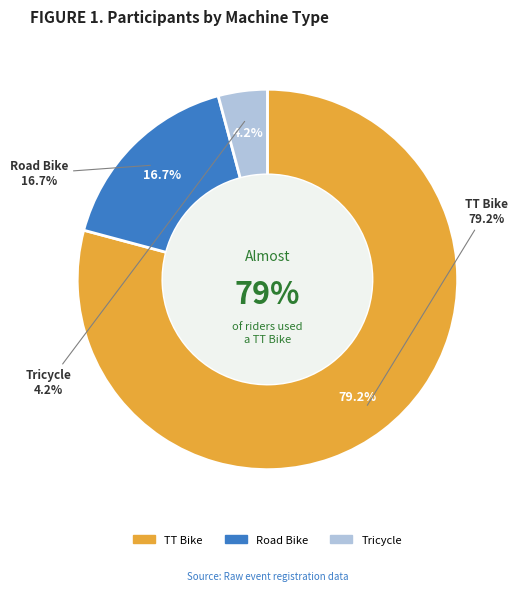

To the nearest percent, what portion does Road Bike represent?

17%